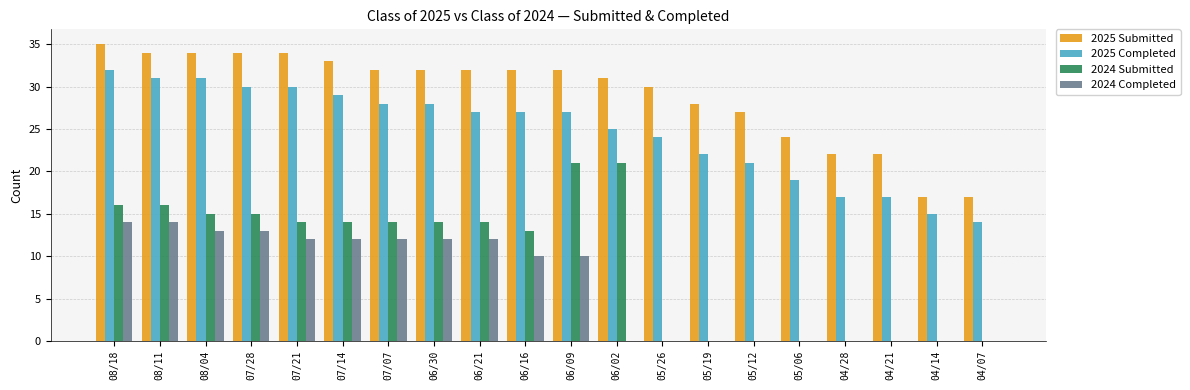

Which series changed the most between 07/14 and 05/06?

2024 Submitted